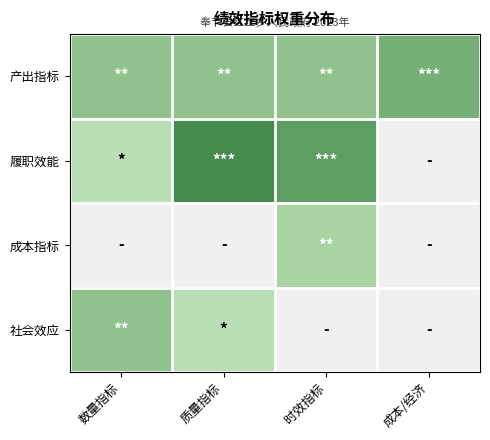

What is the sum of the 履职效能 values at 时效指标 and 质量指标?

17.0